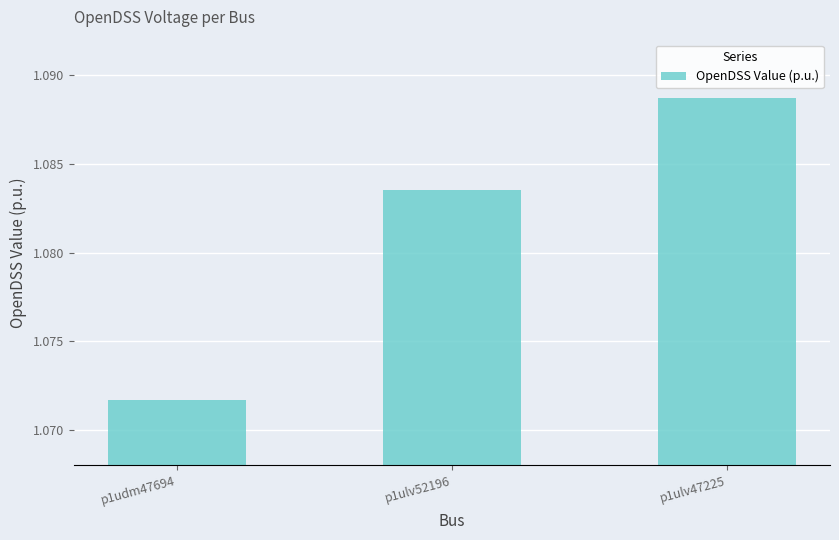

At which category does the chart reach its minimum across all series?

p1udm47694